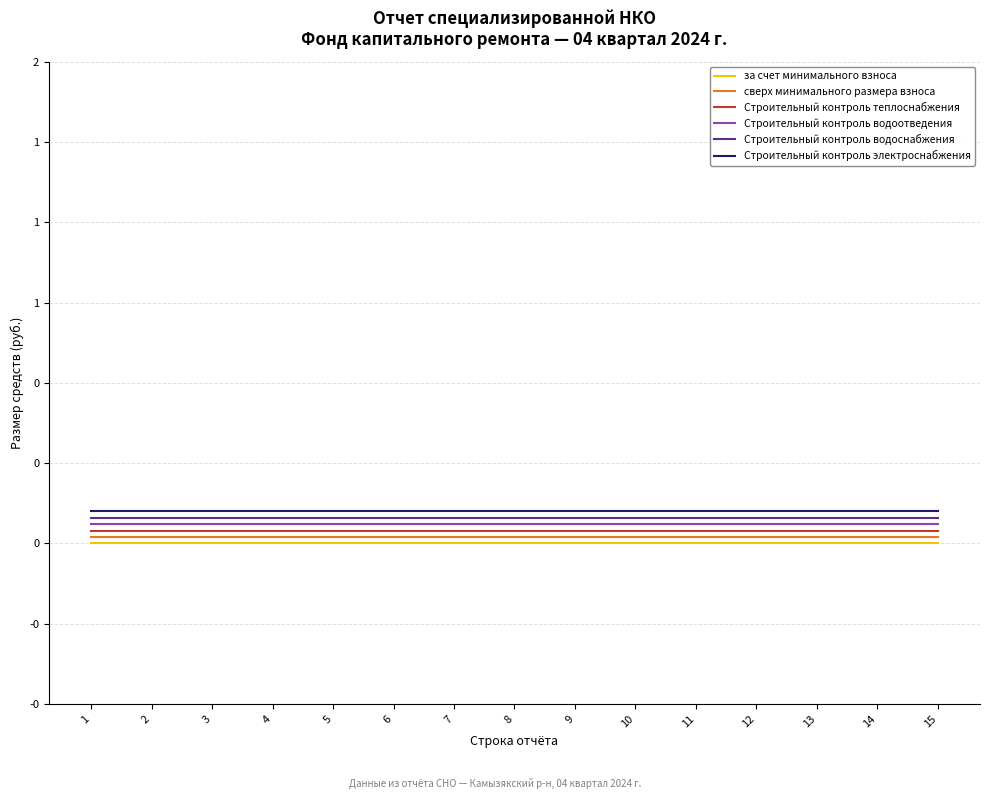

At how many categories does at least one series exceed 0?

15